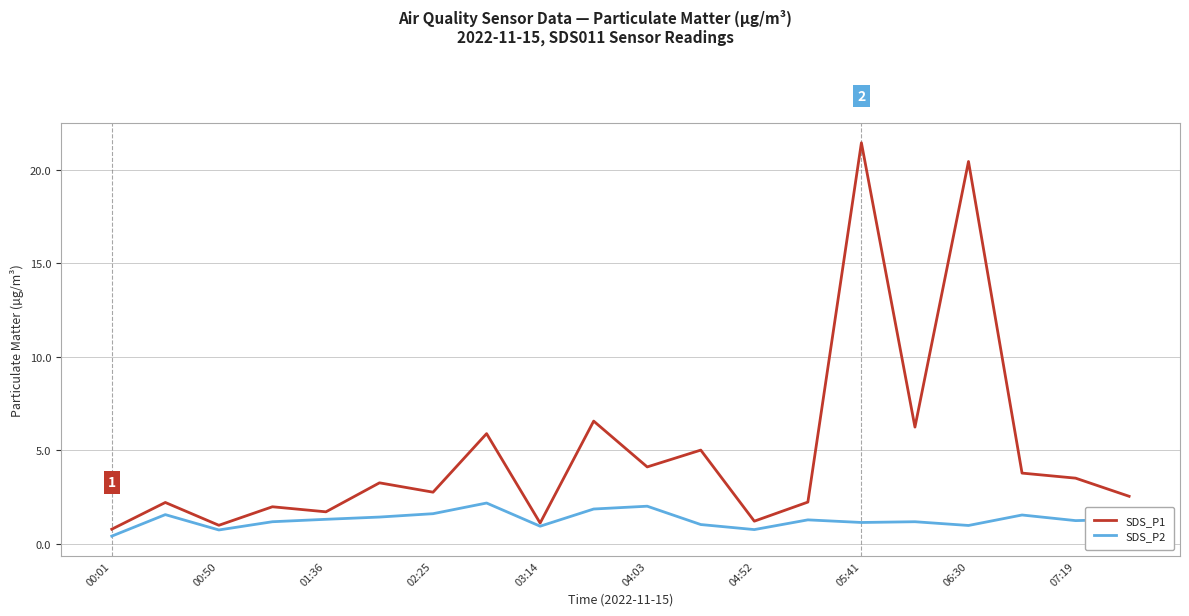

Is this an area chart (filled region under the line)?

No